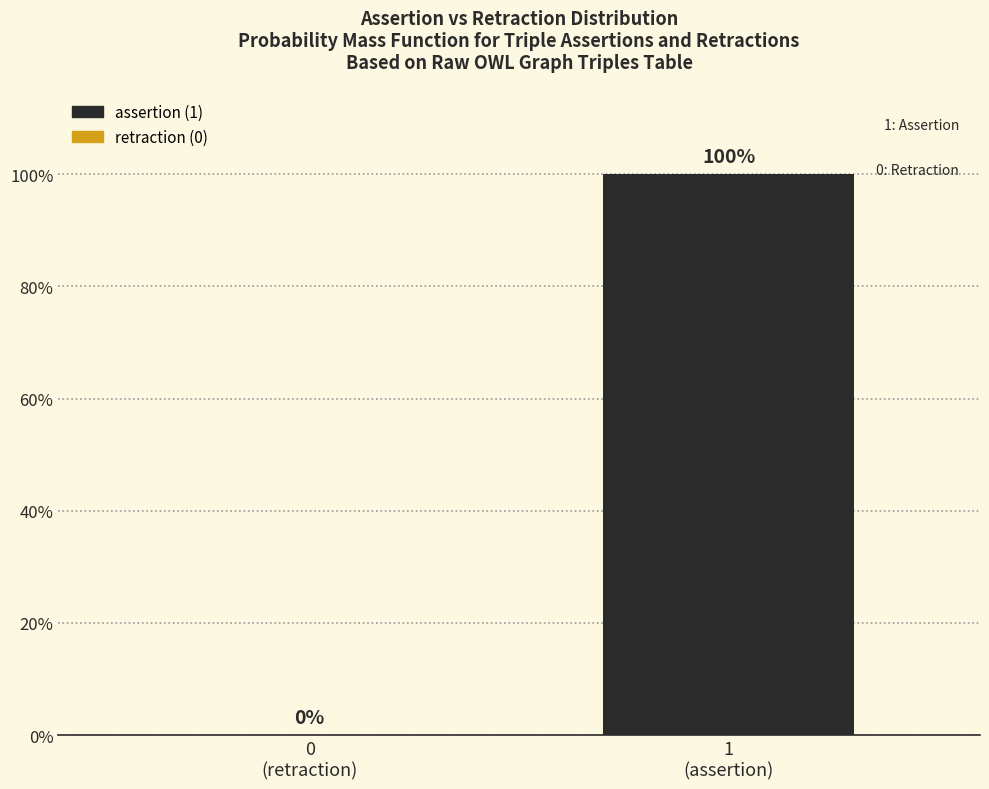

What is the maximum value shown in the chart?

100